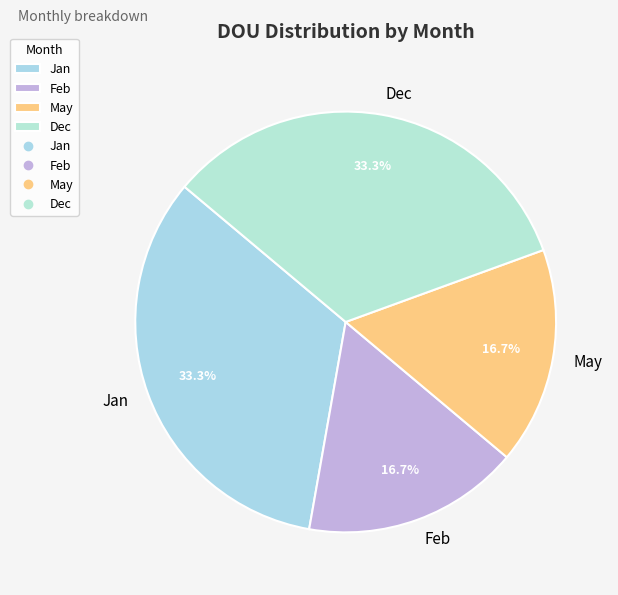

How many segments does this pie chart have?

4